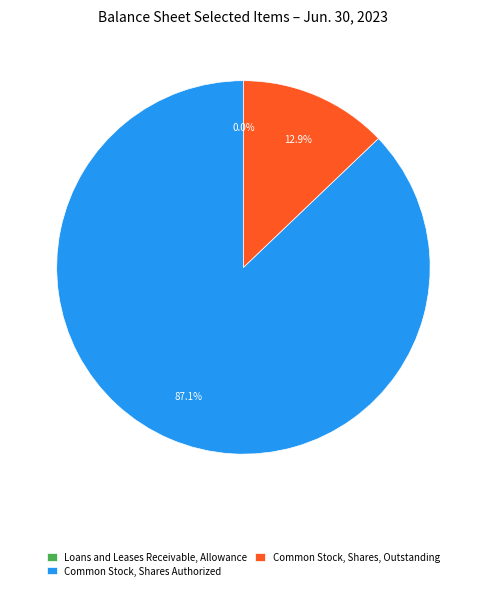

True or false: Common Stock, Shares, Outstanding accounts for 13% of the total.

True